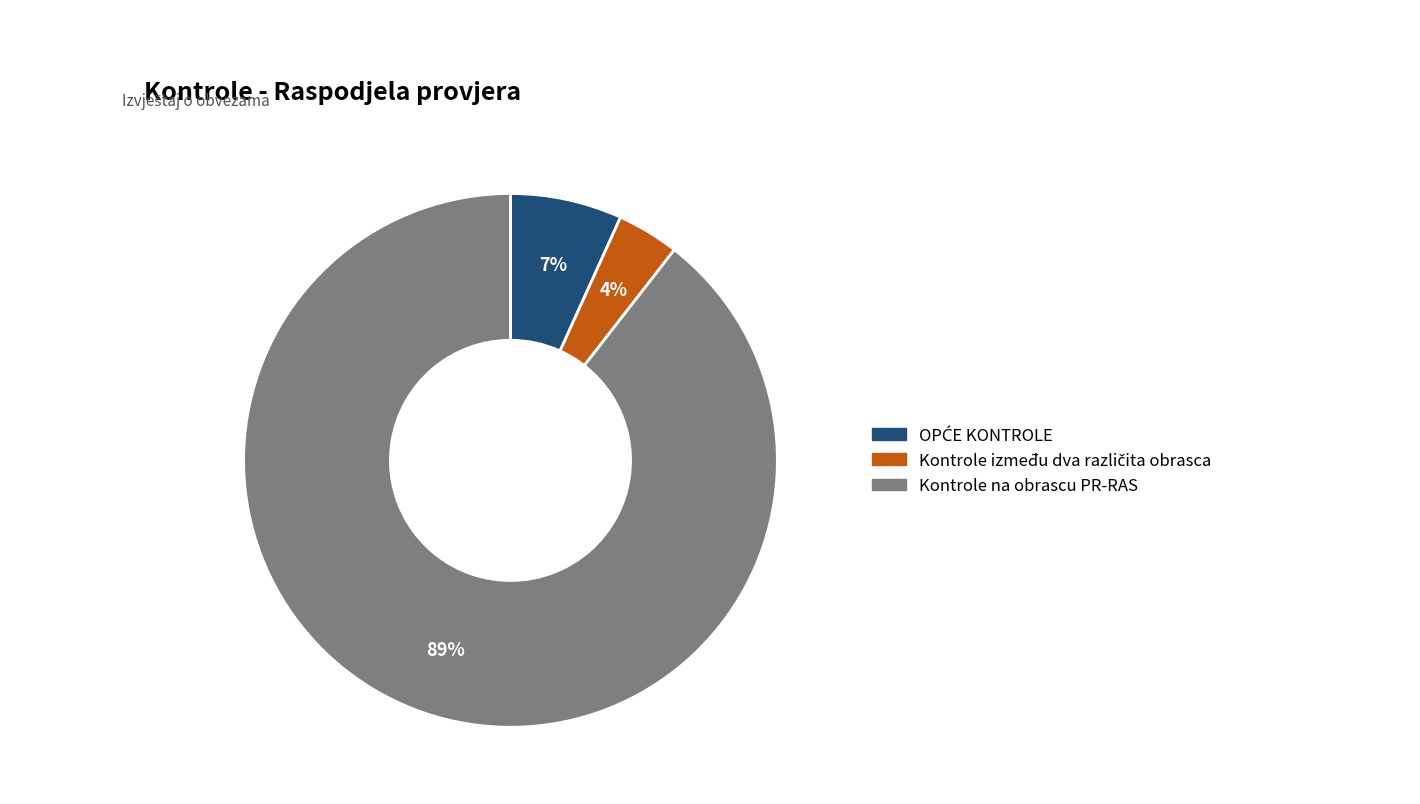

How many slices are in this pie chart?

3